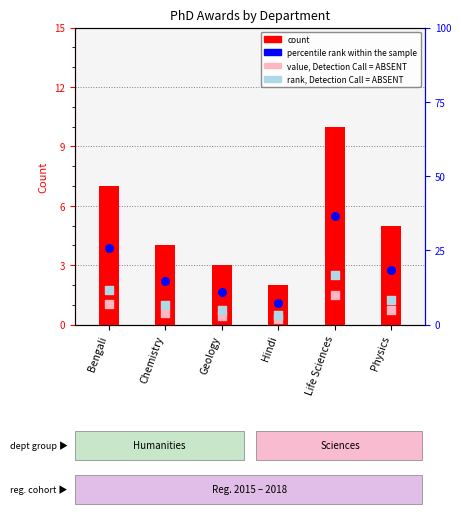

At which category is the sum across all series the highest?

Life Sciences